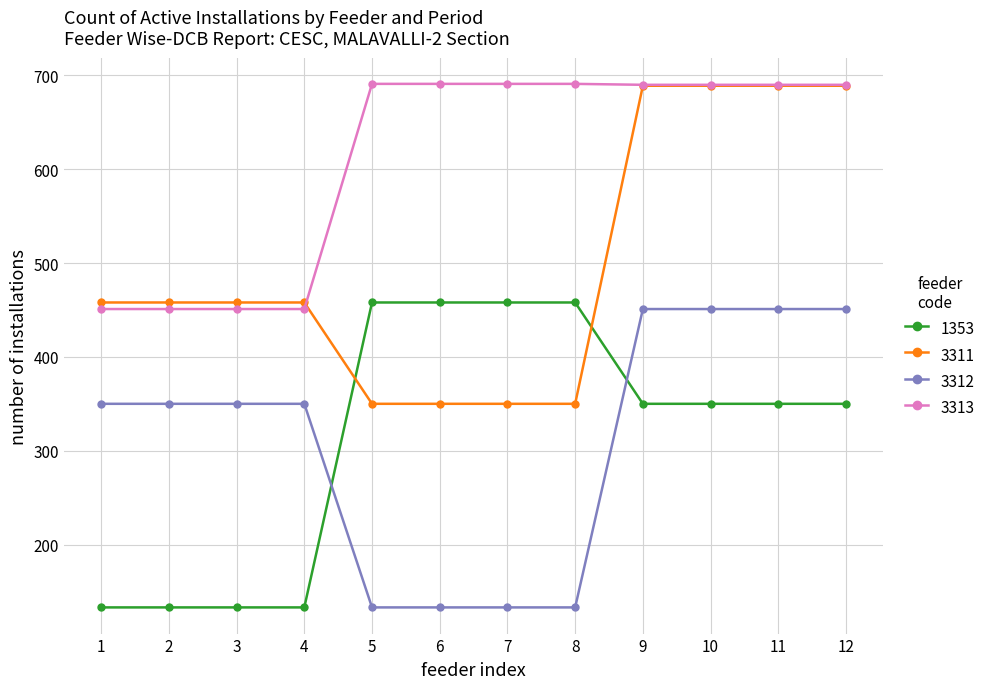

True or false: 1353 and 3311 intersect in this chart.

True